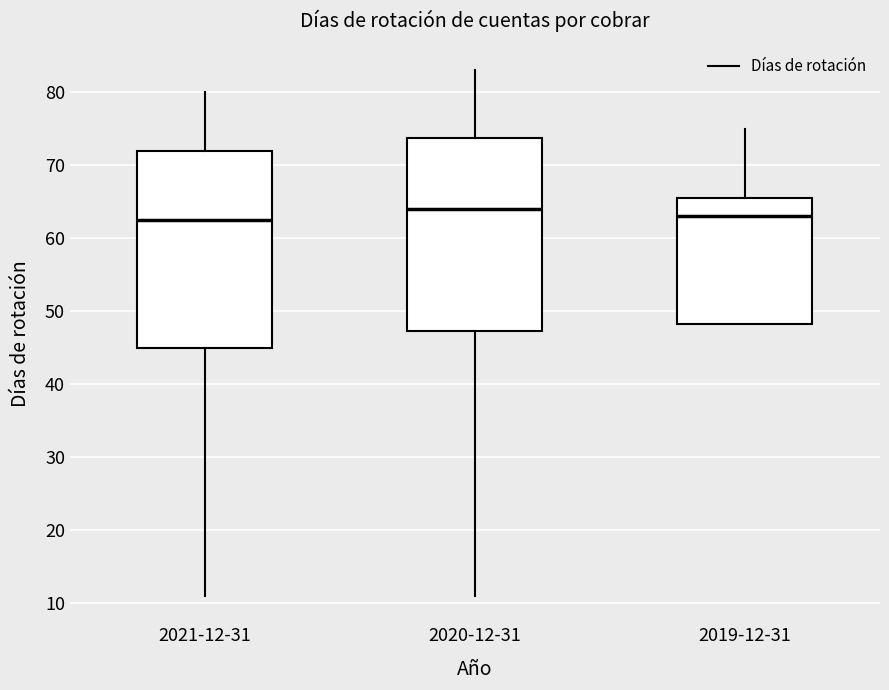

Where does the lower whisker of the box for 2020-12-31 end on the y-axis? The values are not printed on the chart, so give them approximately, as read against the axis.

11